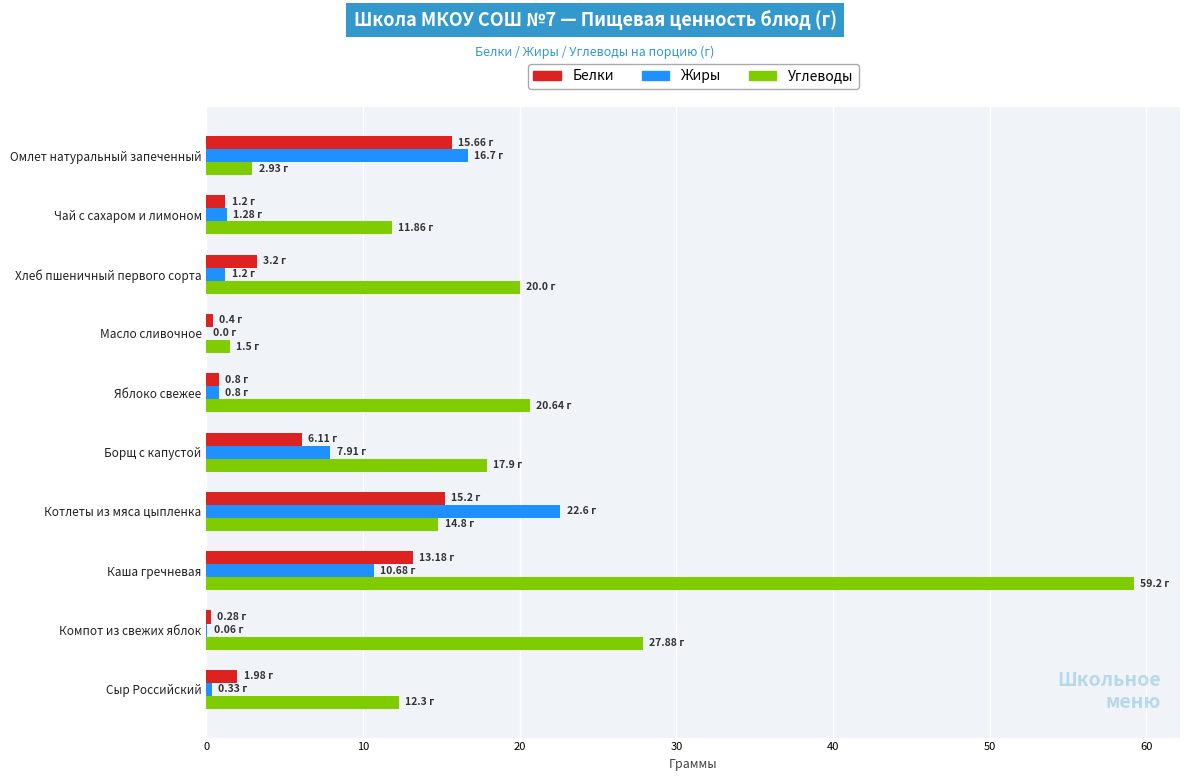

Is the value of Углеводы at Яблоко свежее greater than the value of Белки at Борщ с капустой?

Yes